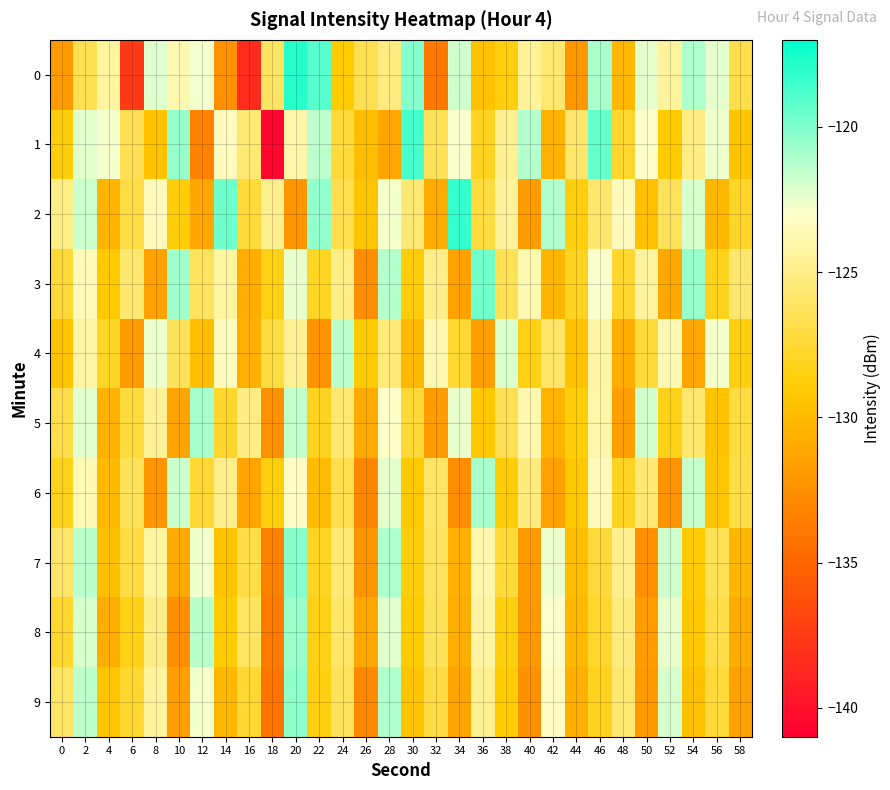

Count the number of categories in the chart.

30